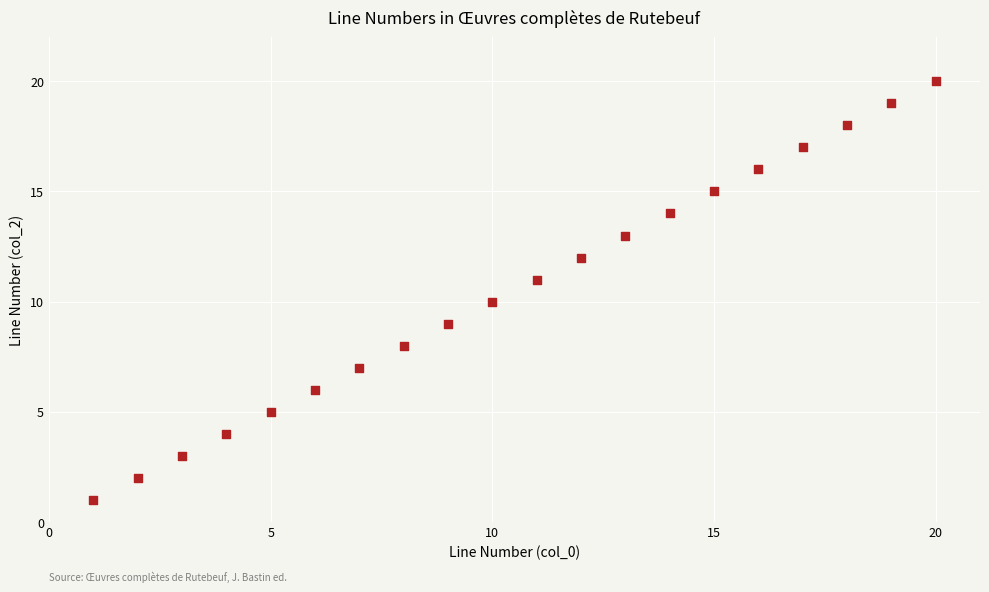

What is the range of X values (max minus min)?

19